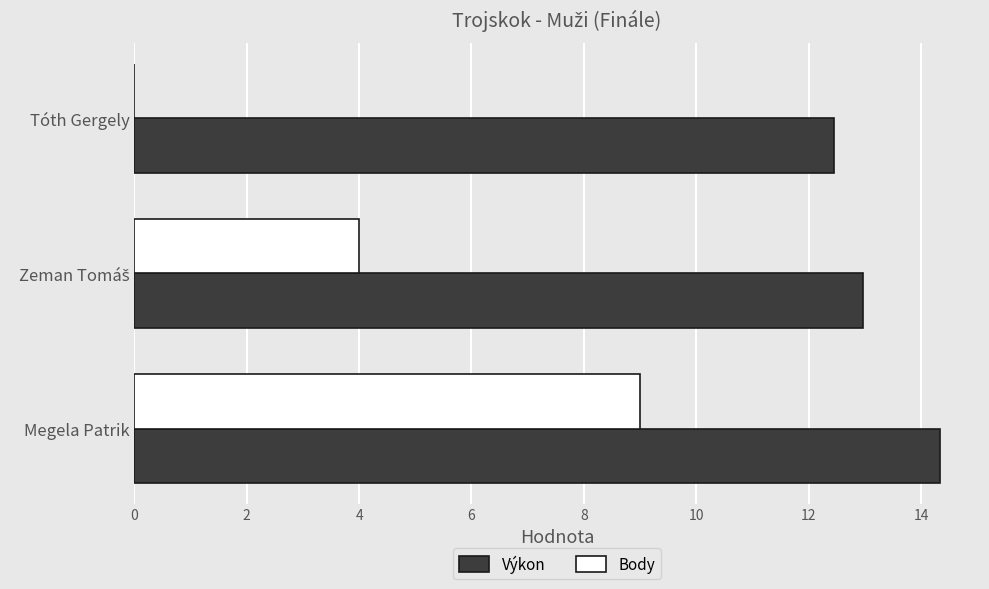

Count the number of data series in this chart.

2